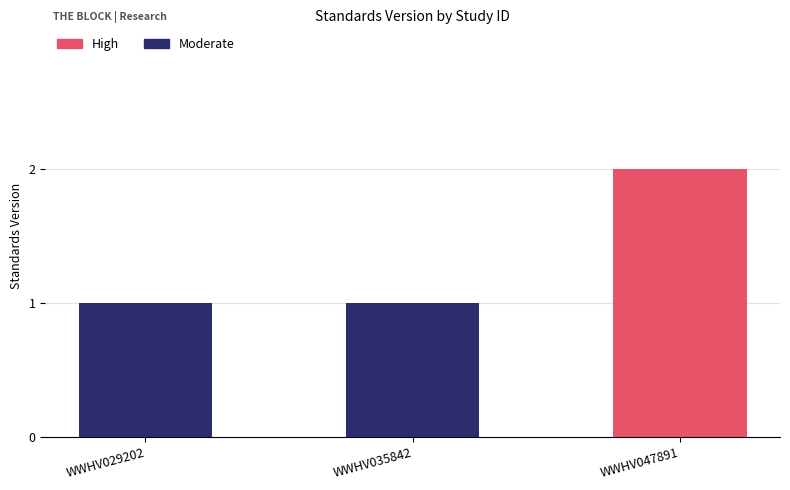

What is the average value?

1